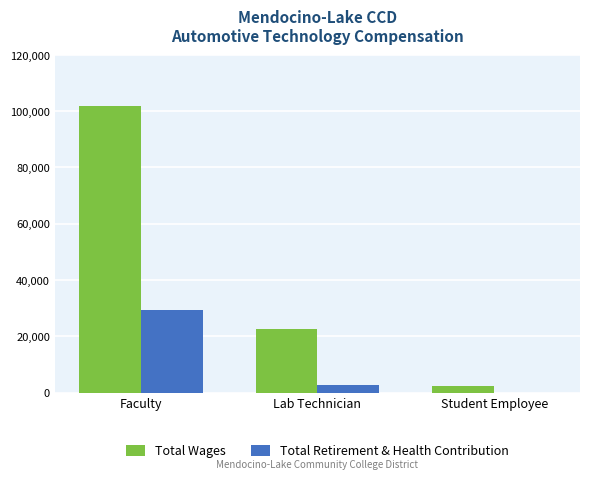

What is the difference between the Total Retirement & Health Contribution values at Lab Technician and Student Employee?

2635